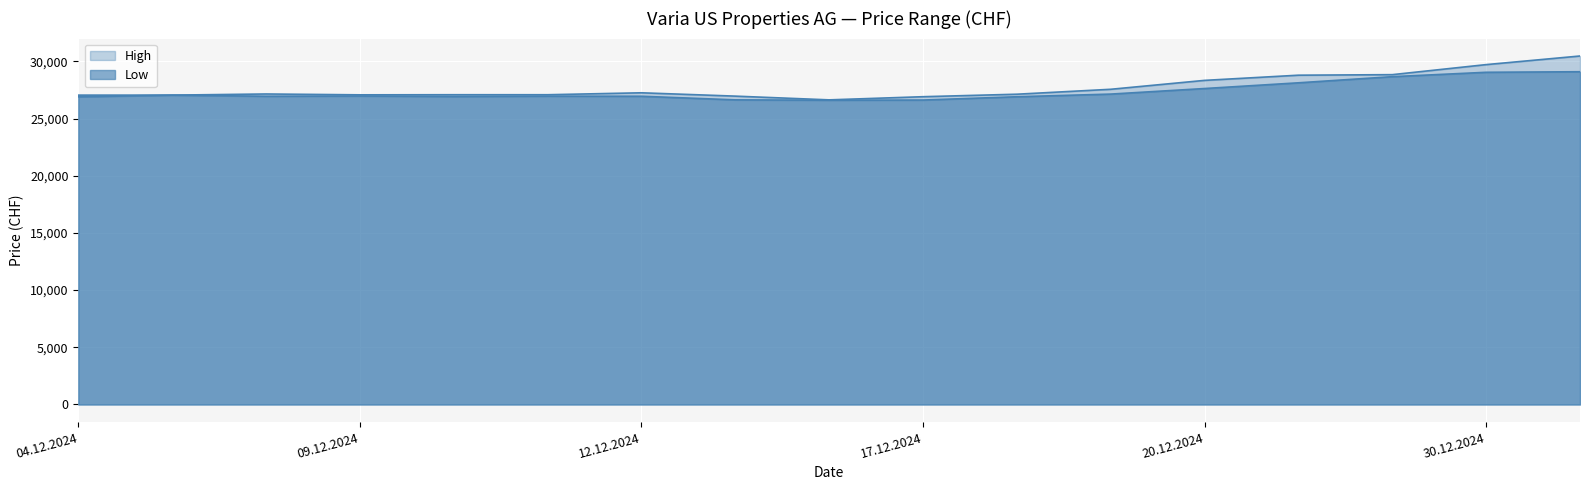

Where does the Low series first go above 26959?

05.12.2024